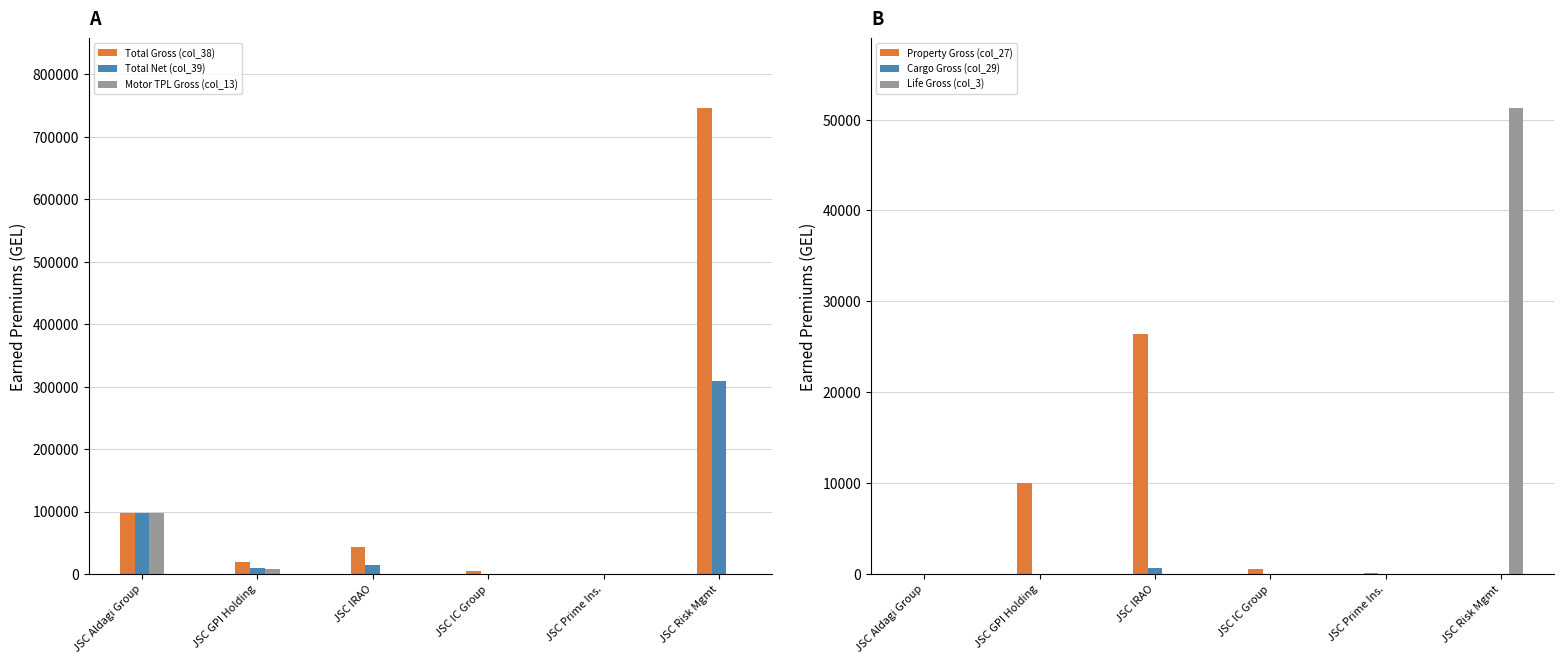

Reading left to right, extract all data points from this chart.

Total Gross (col_38): 97614.8	18460.7	42654.0	4125.3	343.4	745355.4
Total Net (col_39): 97614.8	8857.3	14308.5	785.8	199.3	309623.5
Motor TPL Gross (col_13): 97614.8	8476.2	0.0	0.0	205.8	0.0
Property Gross (col_27): 0.0	9984.5	26448.7	589.3	137.5	0.0
Cargo Gross (col_29): 0.0	0.0	629.1	0.0	0.0	0.0
Life Gross (col_3): 0.0	0.0	0.0	0.0	0.0	51244.0